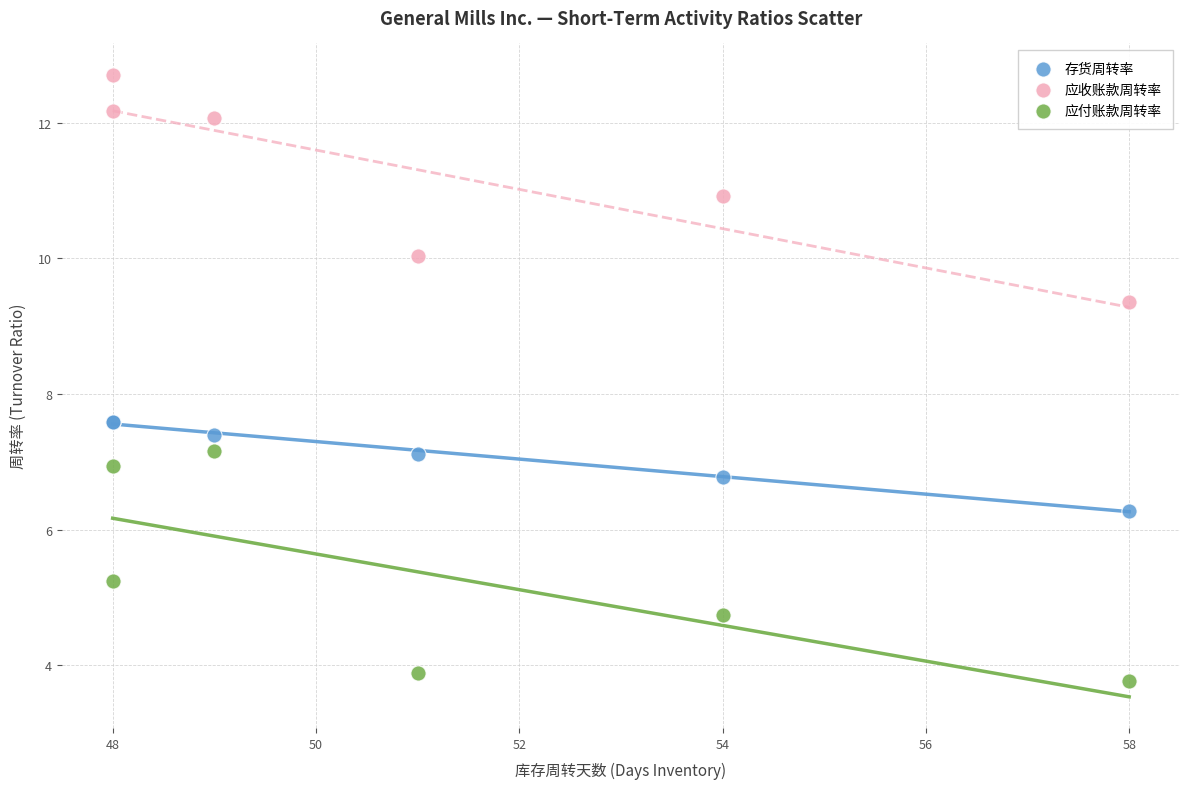

Which series reaches the minimum Y coordinate?

应付账款周转率